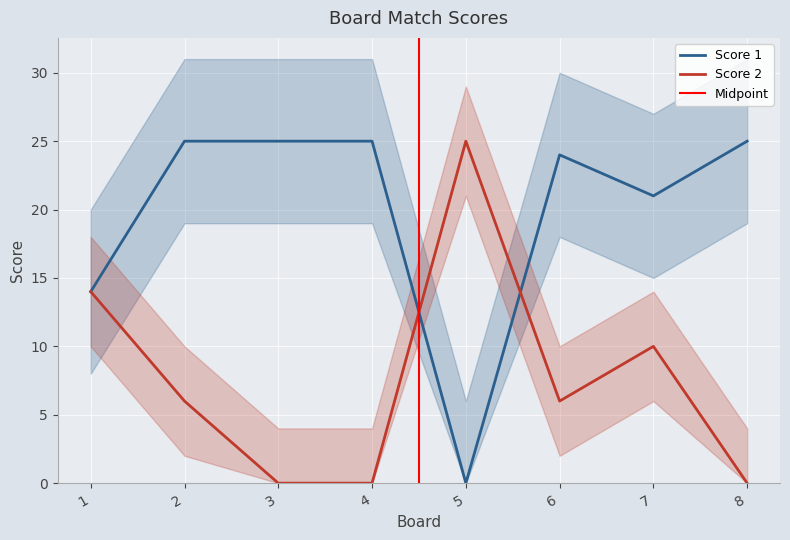

How many intersections are there between Score 2 and Score 1?

2